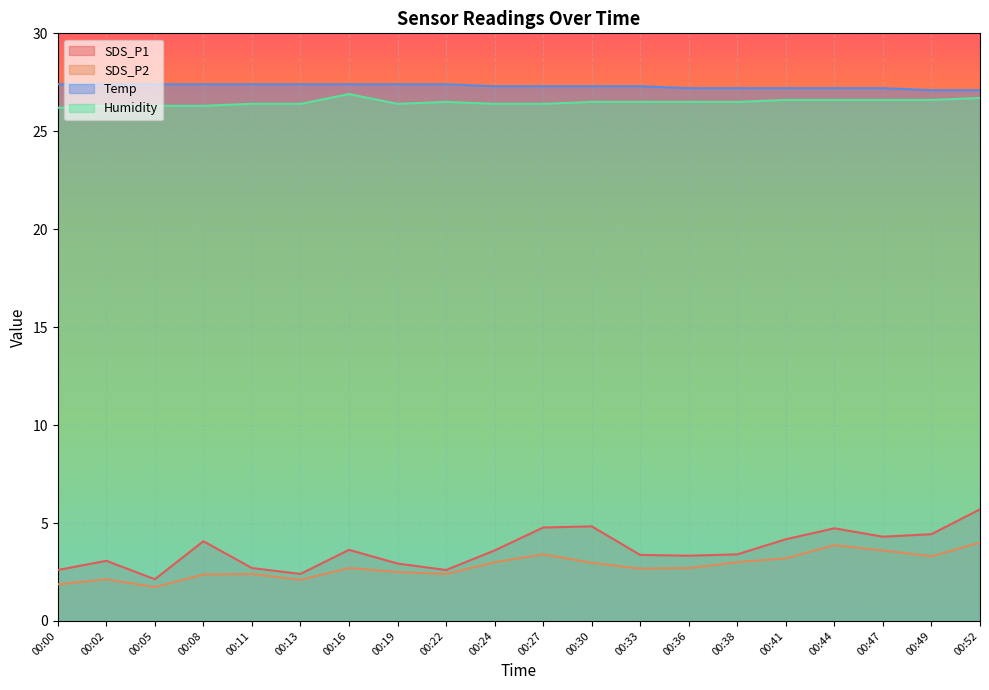

What is the value of the SDS_P2 point at the 8th from the left?

2.5